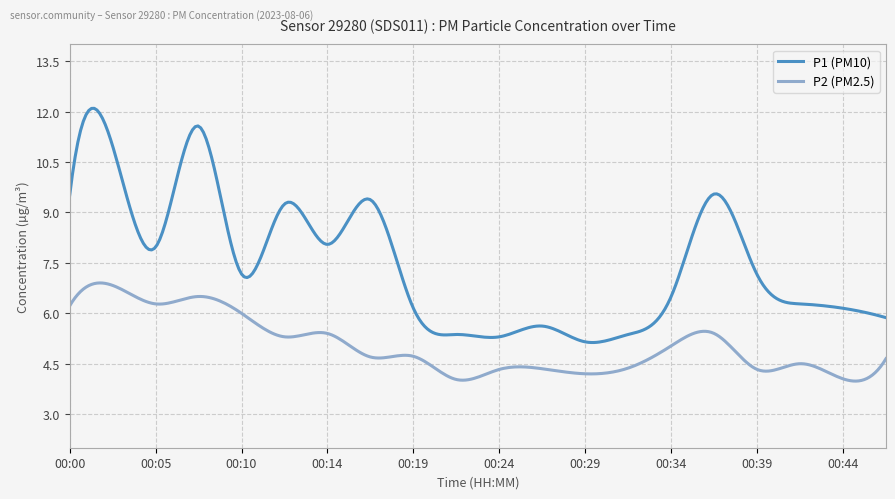

Which series has the largest range (max minus min)?

P1 (PM10)